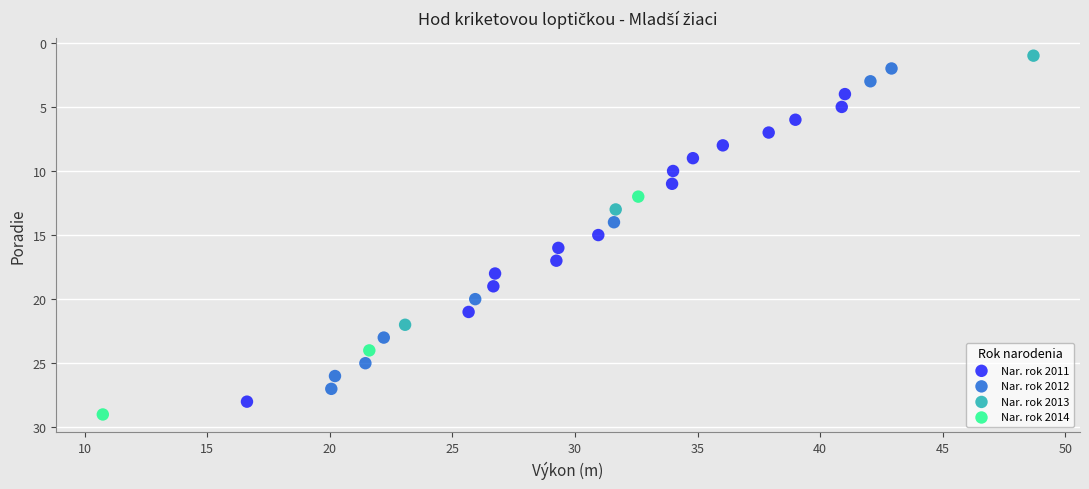

What are all the series names shown in the legend?

Nar. rok 2011, Nar. rok 2012, Nar. rok 2013, Nar. rok 2014